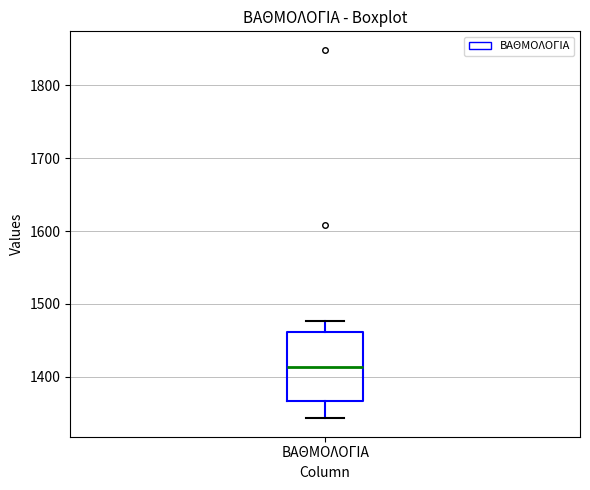

Where does the median line of the box for ΒΑΘΜΟΛΟΓΙΑ sit on the y-axis? The values are not printed on the chart, so give them approximately, as read against the axis.

1410